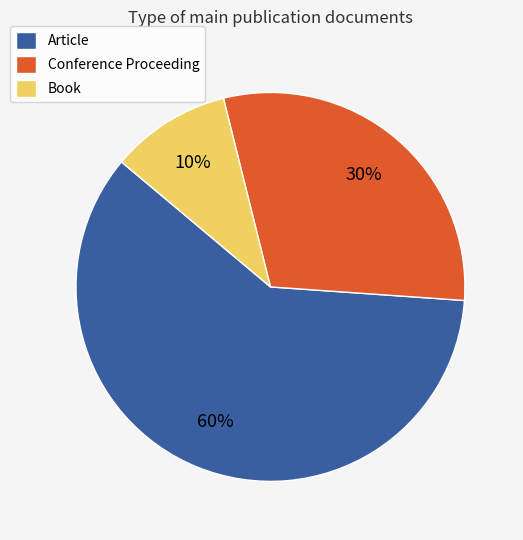

How many slices are in this pie chart?

3